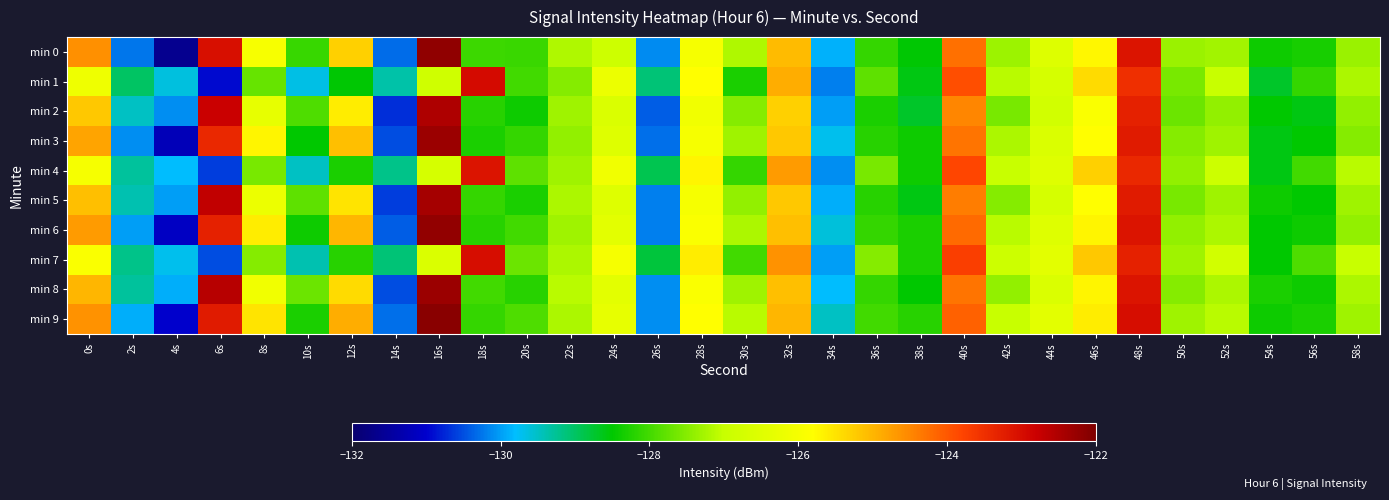

Reading left to right, what are all the values shown in this chart?

min 0: 0s=-124.6	2s=-130.3	4s=-131.6	6s=-123.0	8s=-125.9	10s=-128.1	12s=-125.3	14s=-130.3	16s=-122.2	18s=-128.0	20s=-128.1	22s=-127.2	24s=-126.9	26s=-130.1	28s=-126.0	30s=-127.2	32s=-125.1	34s=-129.9	36s=-128.1	38s=-128.5	40s=-124.2	42s=-127.3	44s=-126.5	46s=-125.7	48s=-123.1	50s=-127.4	52s=-127.3	54s=-128.4	56s=-128.3	58s=-127.3
min 1: 0s=-126.1	2s=-129.0	4s=-129.6	6s=-130.9	8s=-127.7	10s=-129.7	12s=-128.5	14s=-129.3	16s=-126.8	18s=-123.0	20s=-128.0	22s=-127.5	24s=-126.2	26s=-129.1	28s=-125.8	30s=-128.3	32s=-124.9	34s=-130.2	36s=-127.8	38s=-128.6	40s=-123.9	42s=-127.1	44s=-126.7	46s=-125.4	48s=-123.5	50s=-127.6	52s=-127.0	54s=-128.7	56s=-128.1	58s=-127.2
min 2: 0s=-125.2	2s=-129.5	4s=-130.1	6s=-122.8	8s=-126.3	10s=-127.9	12s=-125.6	14s=-130.7	16s=-122.5	18s=-128.2	20s=-128.4	22s=-127.3	24s=-126.6	26s=-130.4	28s=-126.1	30s=-127.5	32s=-125.3	34s=-130.0	36s=-128.3	38s=-128.7	40s=-124.5	42s=-127.6	44s=-126.8	46s=-125.9	48s=-123.3	50s=-127.7	52s=-127.4	54s=-128.5	56s=-128.6	58s=-127.4
min 3: 0s=-124.8	2s=-130.1	4s=-131.2	6s=-123.4	8s=-125.7	10s=-128.5	12s=-125.1	14s=-130.5	16s=-122.3	18s=-128.3	20s=-128.1	22s=-127.4	24s=-126.5	26s=-130.3	28s=-126.0	30s=-127.3	32s=-125.2	34s=-129.7	36s=-128.2	38s=-128.4	40s=-124.3	42s=-127.2	44s=-126.6	46s=-125.8	48s=-123.2	50s=-127.5	52s=-127.3	54s=-128.6	56s=-128.5	58s=-127.5
min 4: 0s=-126.0	2s=-129.3	4s=-129.8	6s=-130.6	8s=-127.6	10s=-129.5	12s=-128.3	14s=-129.2	16s=-126.7	18s=-123.1	20s=-127.8	22s=-127.3	24s=-126.1	26s=-128.9	28s=-125.7	30s=-128.1	32s=-124.7	34s=-130.1	36s=-127.6	38s=-128.4	40s=-123.8	42s=-127.0	44s=-126.5	46s=-125.3	48s=-123.4	50s=-127.4	52s=-126.9	54s=-128.6	56s=-128.0	58s=-127.1
min 5: 0s=-125.1	2s=-129.4	4s=-130.0	6s=-122.7	8s=-126.2	10s=-127.8	12s=-125.5	14s=-130.6	16s=-122.4	18s=-128.1	20s=-128.3	22s=-127.2	24s=-126.5	26s=-130.2	28s=-126.0	30s=-127.4	32s=-125.2	34s=-129.9	36s=-128.2	38s=-128.6	40s=-124.4	42s=-127.5	44s=-126.7	46s=-125.8	48s=-123.2	50s=-127.6	52s=-127.3	54s=-128.4	56s=-128.5	58s=-127.3
min 6: 0s=-124.7	2s=-130.0	4s=-131.1	6s=-123.3	8s=-125.6	10s=-128.4	12s=-125.0	14s=-130.4	16s=-122.2	18s=-128.2	20s=-128.0	22s=-127.3	24s=-126.4	26s=-130.2	28s=-125.9	30s=-127.2	32s=-125.1	34s=-129.6	36s=-128.1	38s=-128.3	40s=-124.2	42s=-127.1	44s=-126.5	46s=-125.7	48s=-123.1	50s=-127.4	52s=-127.2	54s=-128.5	56s=-128.4	58s=-127.4
min 7: 0s=-125.9	2s=-129.2	4s=-129.7	6s=-130.5	8s=-127.5	10s=-129.4	12s=-128.2	14s=-129.1	16s=-126.6	18s=-123.0	20s=-127.7	22s=-127.2	24s=-126.0	26s=-128.8	28s=-125.6	30s=-128.0	32s=-124.6	34s=-130.0	36s=-127.5	38s=-128.3	40s=-123.7	42s=-126.9	44s=-126.4	46s=-125.2	48s=-123.3	50s=-127.3	52s=-126.8	54s=-128.5	56s=-127.9	58s=-127.0
min 8: 0s=-125.0	2s=-129.3	4s=-129.9	6s=-122.6	8s=-126.1	10s=-127.7	12s=-125.4	14s=-130.5	16s=-122.3	18s=-128.0	20s=-128.2	22s=-127.1	24s=-126.4	26s=-130.1	28s=-125.9	30s=-127.3	32s=-125.1	34s=-129.8	36s=-128.1	38s=-128.5	40s=-124.3	42s=-127.4	44s=-126.6	46s=-125.7	48s=-123.1	50s=-127.5	52s=-127.2	54s=-128.3	56s=-128.4	58s=-127.2
min 9: 0s=-124.6	2s=-129.9	4s=-131.0	6s=-123.2	8s=-125.5	10s=-128.3	12s=-124.9	14s=-130.3	16s=-122.1	18s=-128.1	20s=-127.9	22s=-127.2	24s=-126.3	26s=-130.1	28s=-125.8	30s=-127.1	32s=-125.0	34s=-129.5	36s=-128.0	38s=-128.2	40s=-124.1	42s=-127.0	44s=-126.4	46s=-125.6	48s=-123.0	50s=-127.3	52s=-127.1	54s=-128.4	56s=-128.3	58s=-127.3